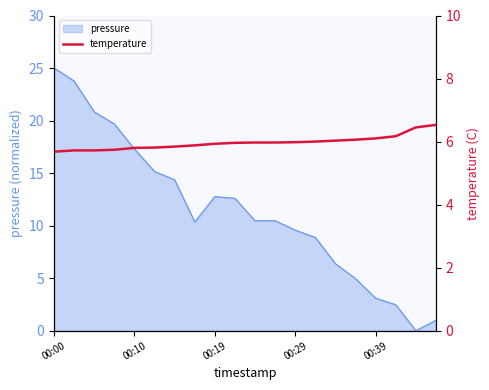

How many lines are shown in the chart?

1